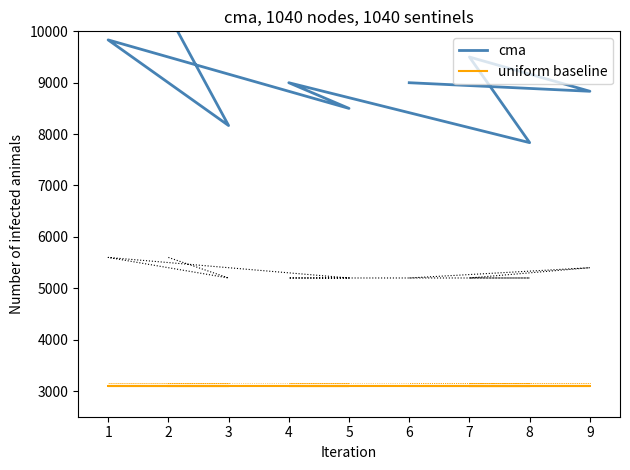

What is the average value of the uniform baseline series?

3100.0